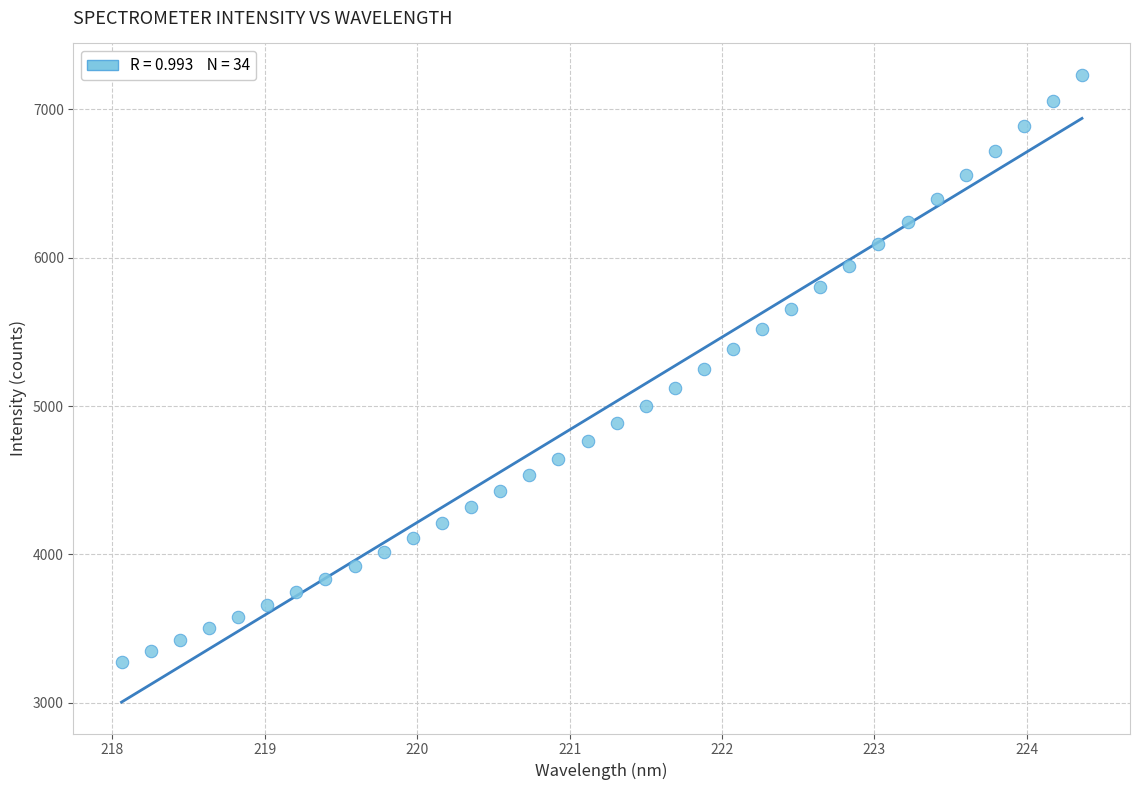

What is the range of X values (max minus min)?

6.3